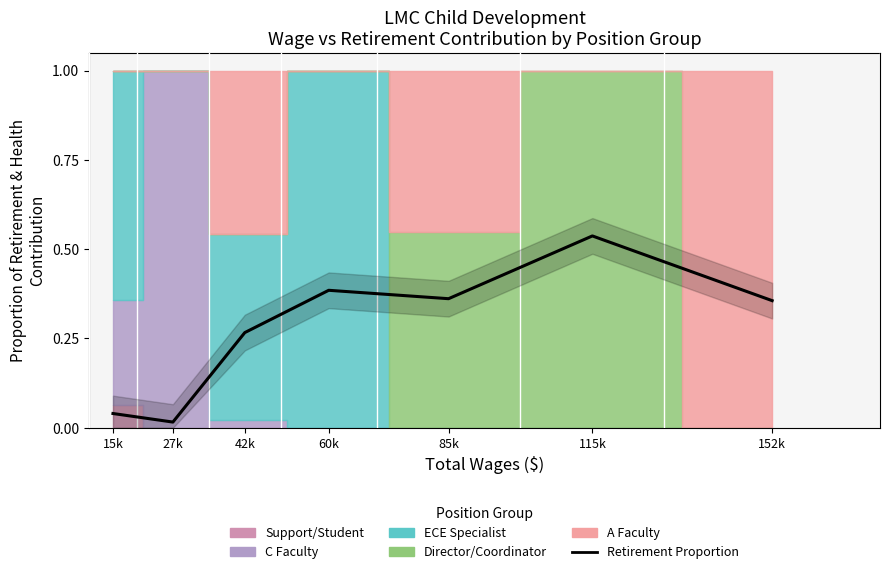

At which label is the value closest to 0?

27k